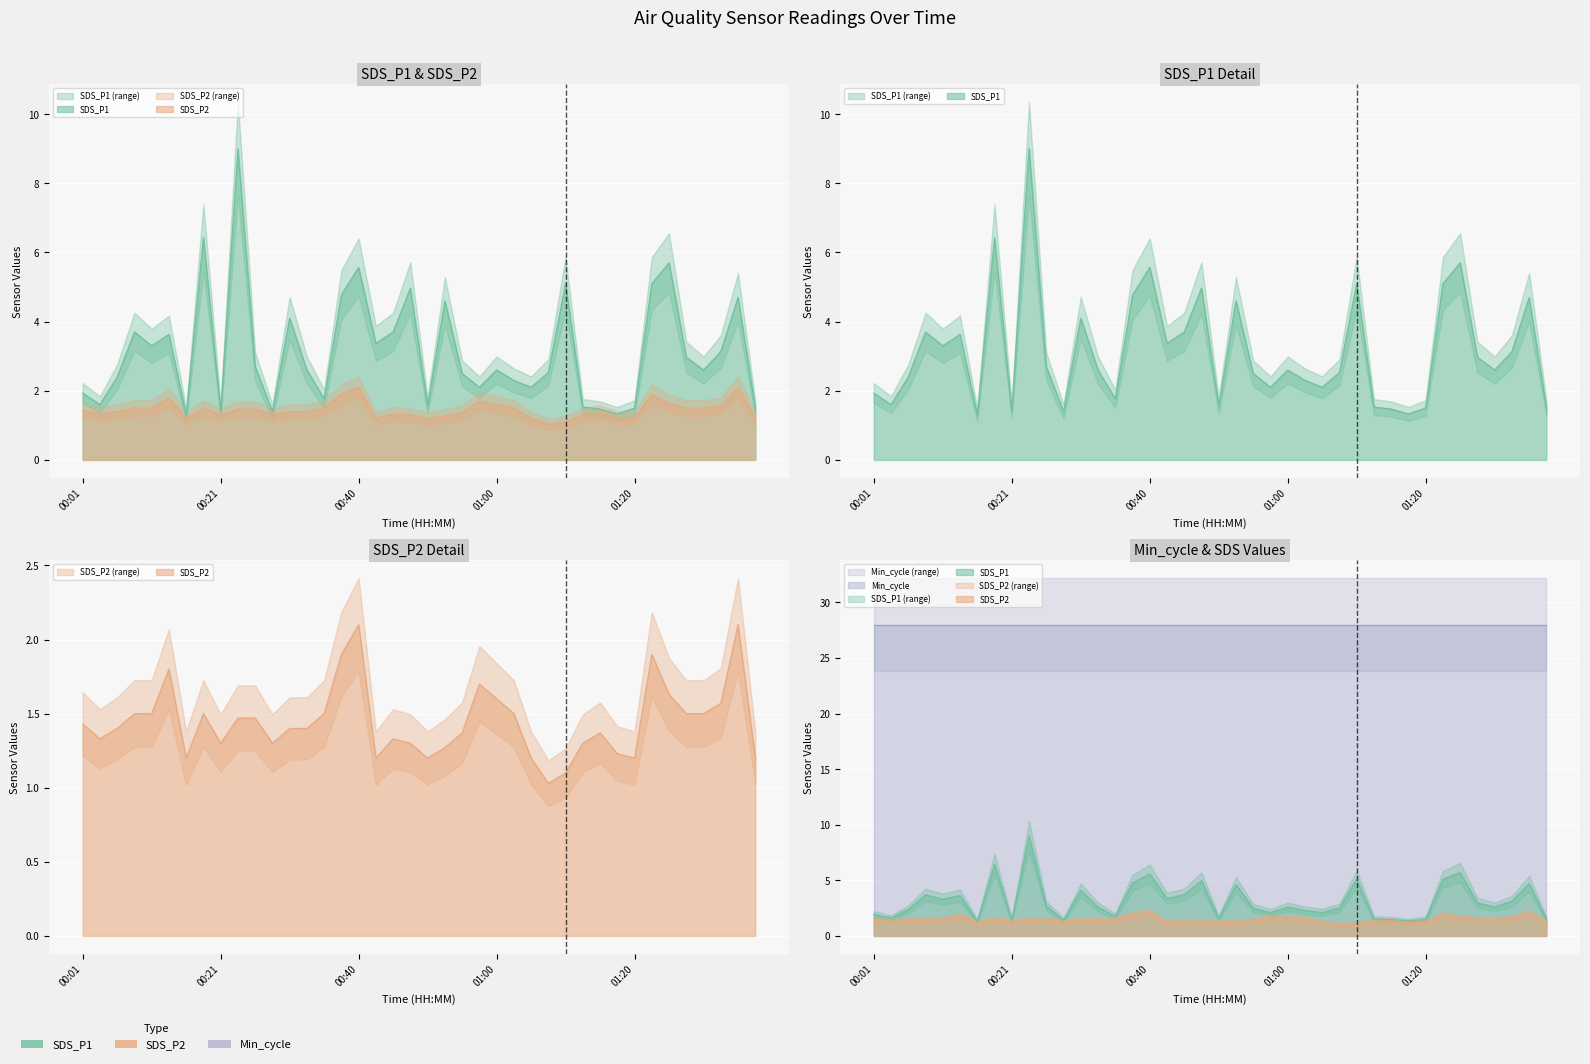

The SDS_P2 series shows 0.3 at 00:23. True or false?

False